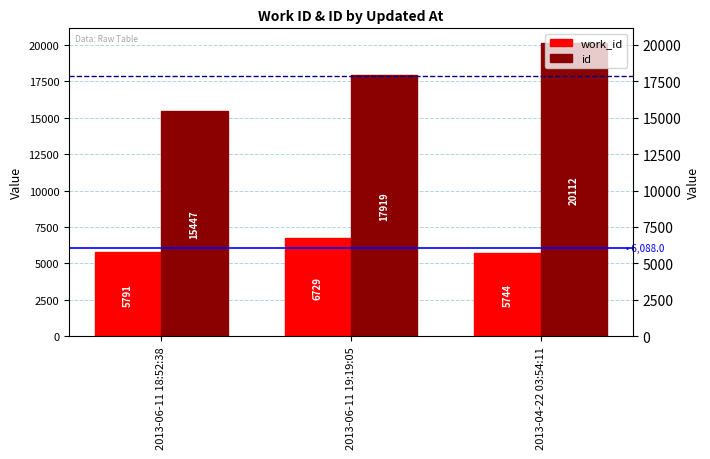

What is the average value of the work_id series?

6088